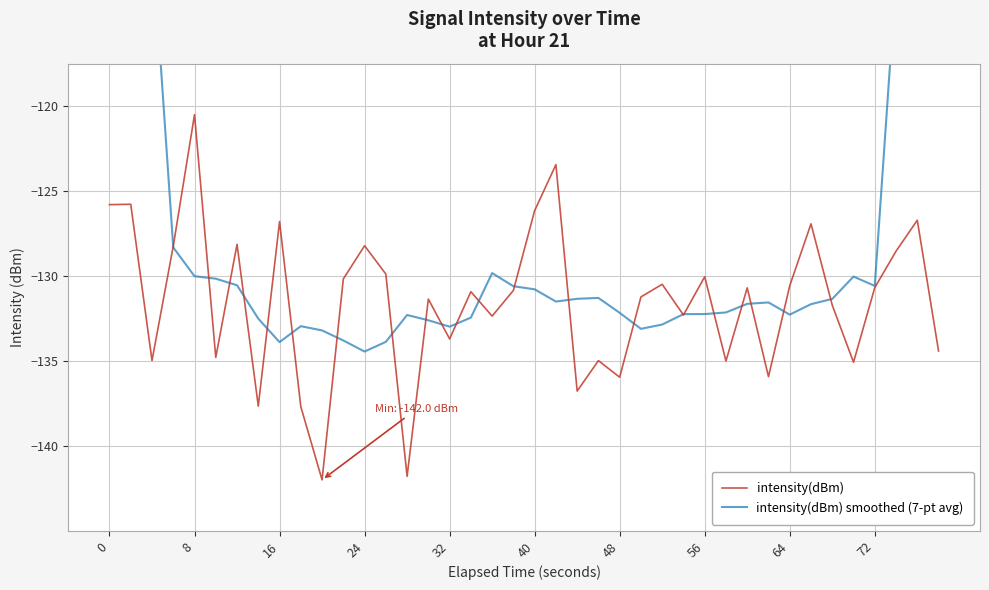

The intensity(dBm) series shows -49.4 at 16. True or false?

False